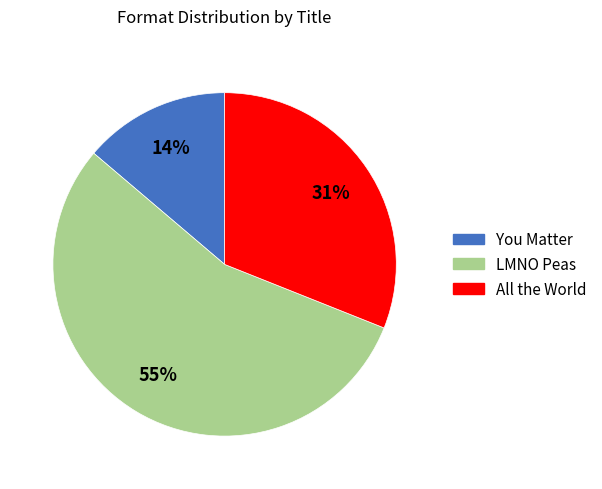

To the nearest percent, what is the average slice percentage?

33%